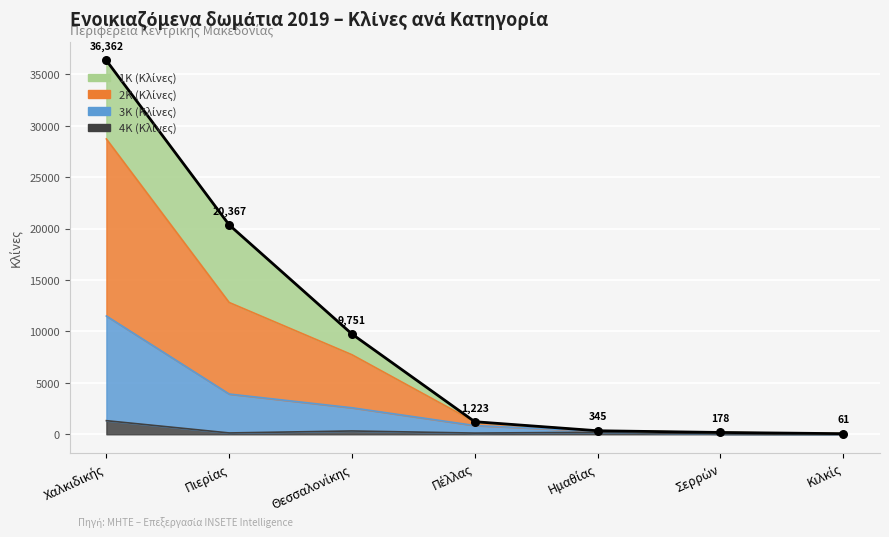

Which series has the widest spread of Y values?

2Κ (Κλίνες)